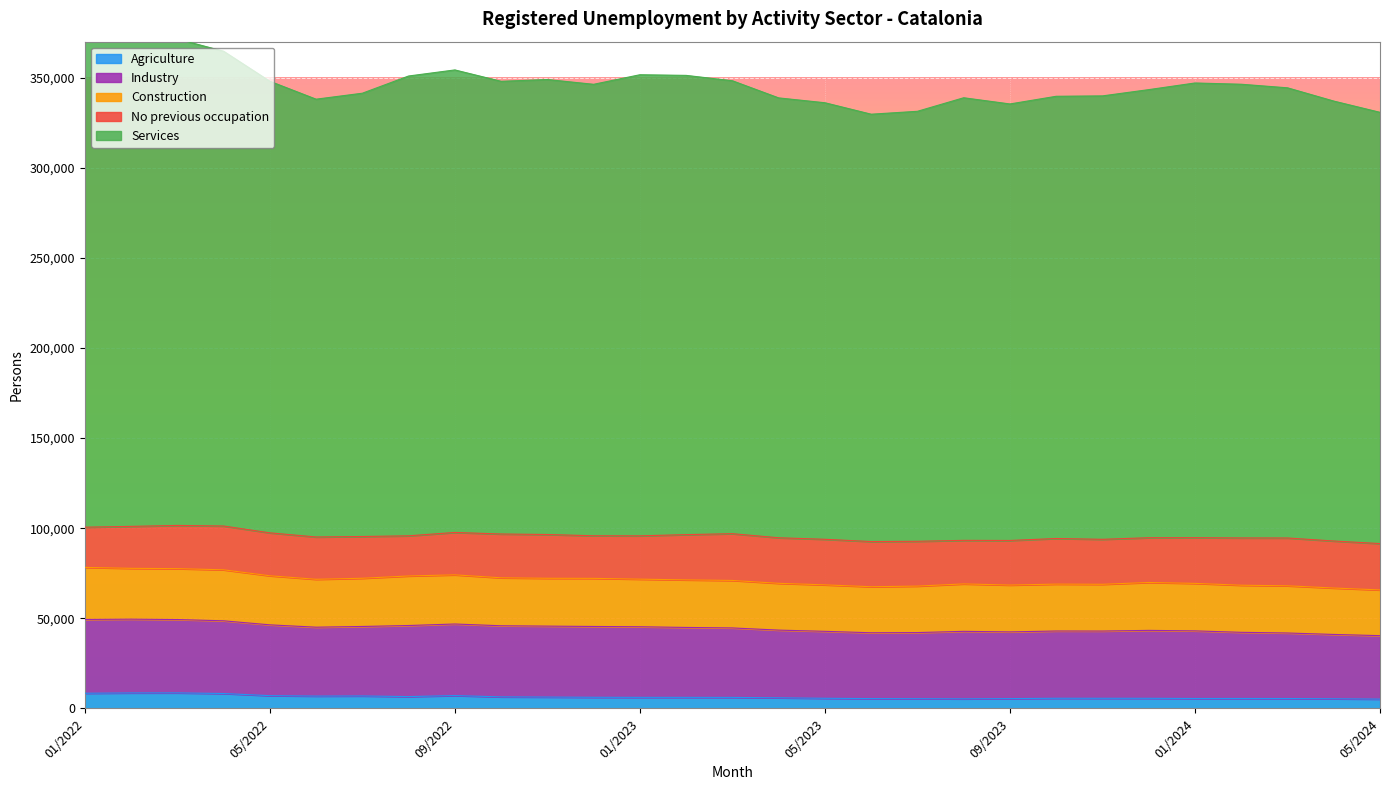

The Services series shows 461128 at 04/2022. True or false?

False